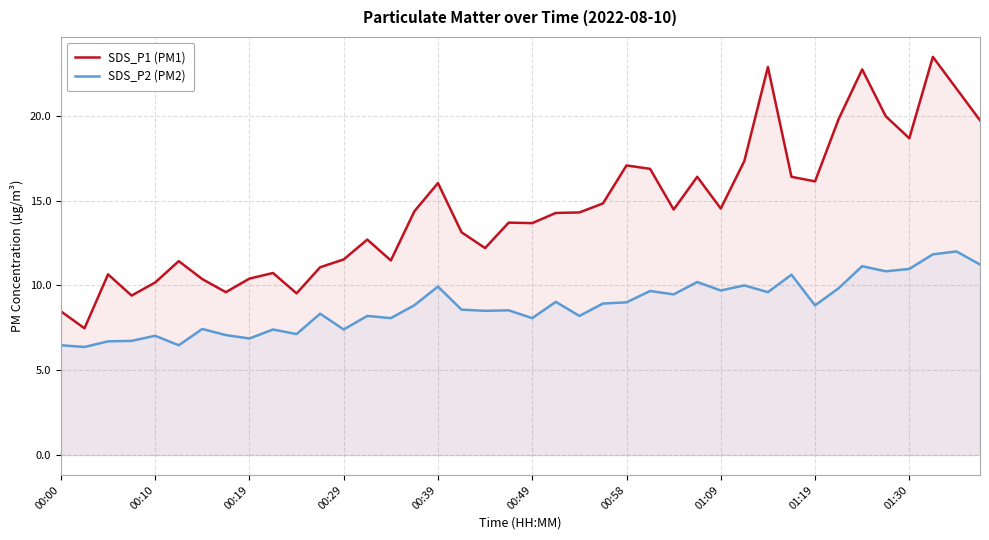

How many interior local valleys does the SDS_P1 (PM1) series have?

11